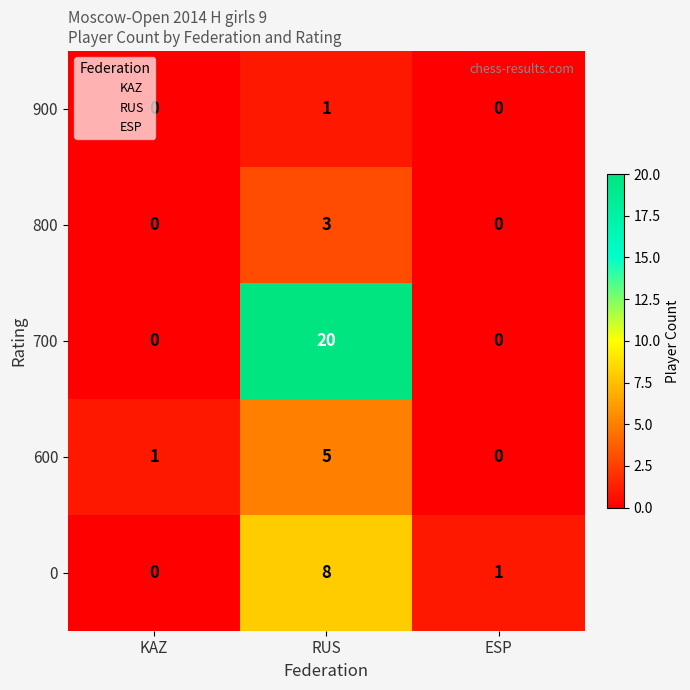

Count the number of categories in the chart.

3